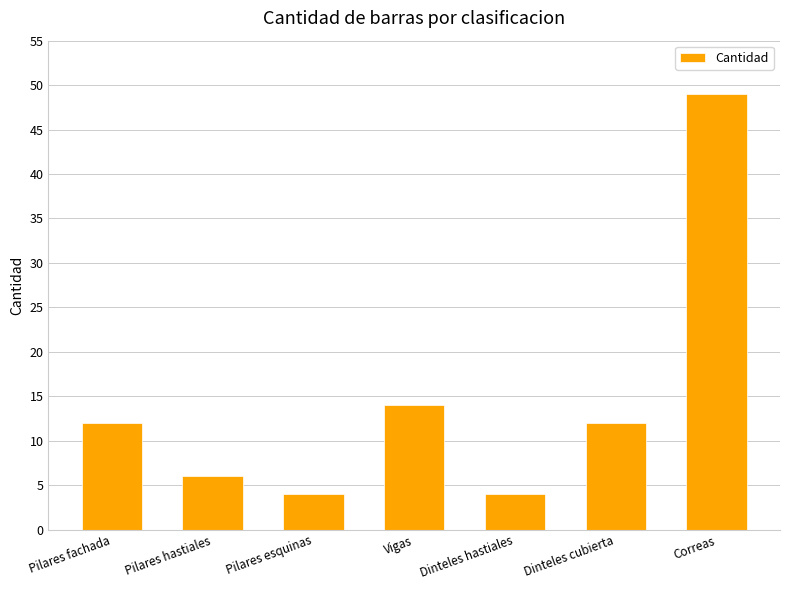

The chart shows a value of 6 at Pilares esquinas. True or false?

False